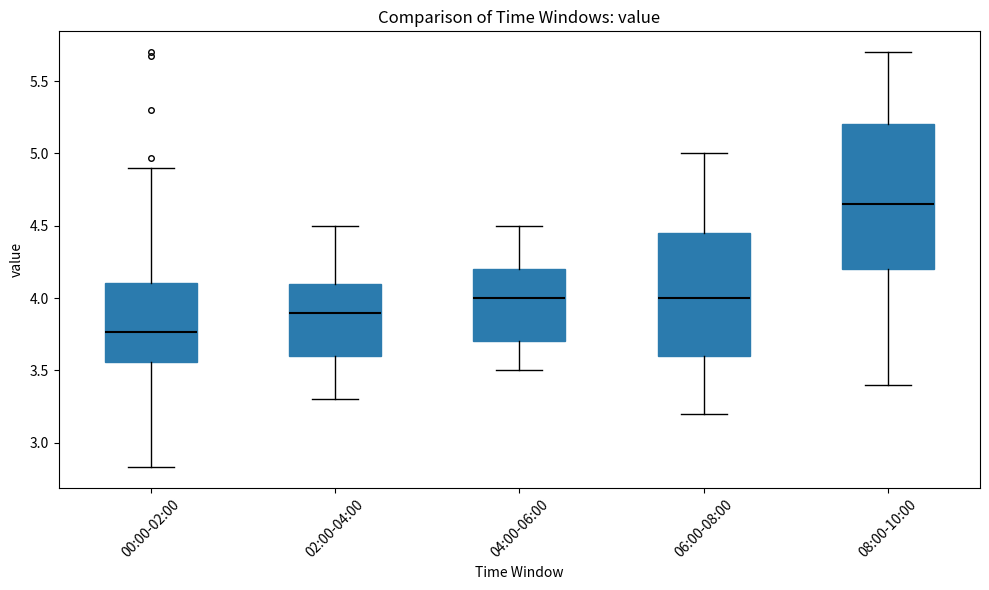

Which box is the tallest, from its lower edge to its upper edge?

08:00-10:00